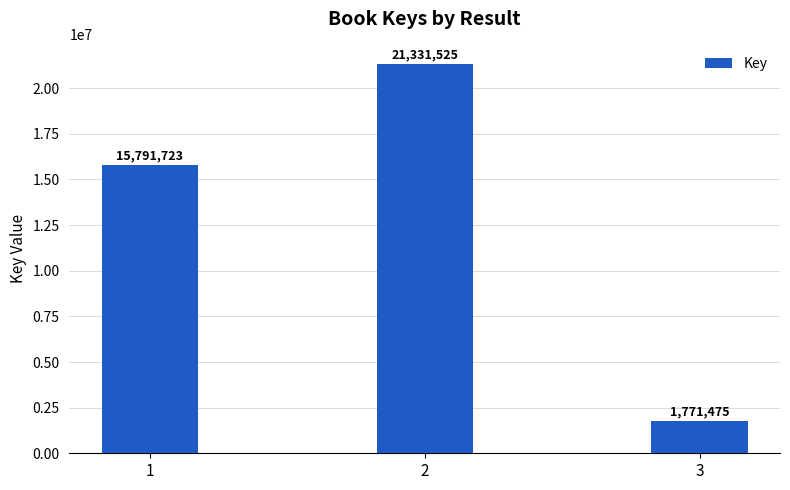

Which has a higher value, 3 or 1?

1